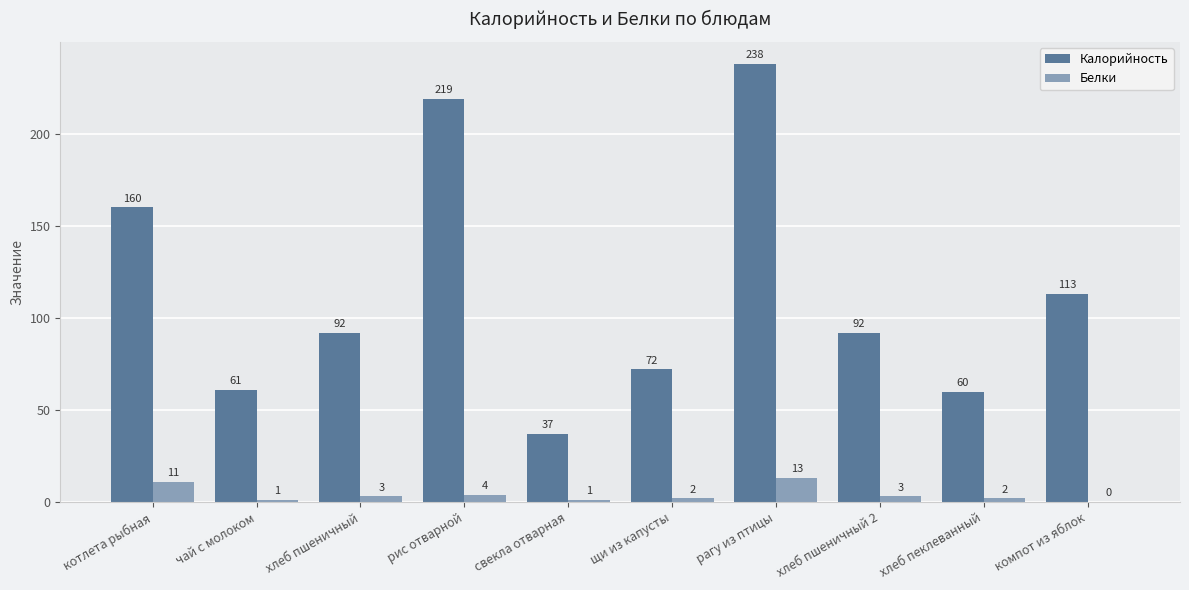

Is the value of Калорийность at чай с молоком greater than the value of Белки at рис отварной?

Yes